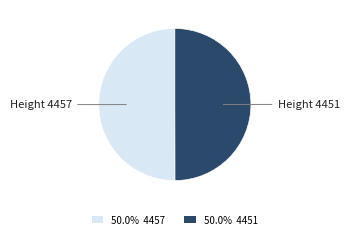

Approximately how many times larger is the value at 50.0% 4457 compared to 50.0% 4451?

1.0